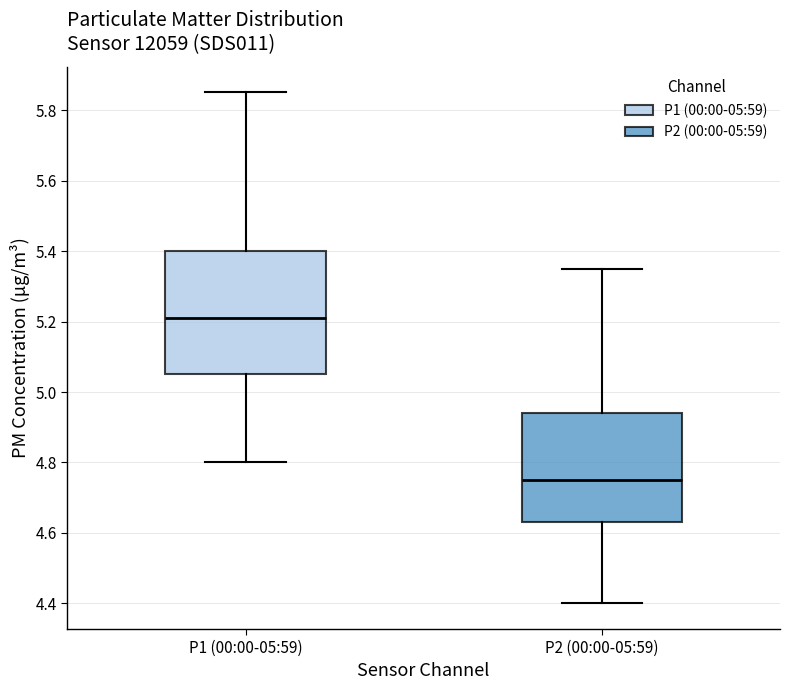

Reading left to right, read every box against the y-axis: the position of its median line, the range the box covers, and the ends of its whiskers. The values are not printed on the chart, so give them approximately, as read against the axis.

P1 (00:00-05:59): median 5.22, box 5.06 to 5.40, whiskers 4.80 to 5.86
P2 (00:00-05:59): median 4.76, box 4.64 to 4.94, whiskers 4.40 to 5.36